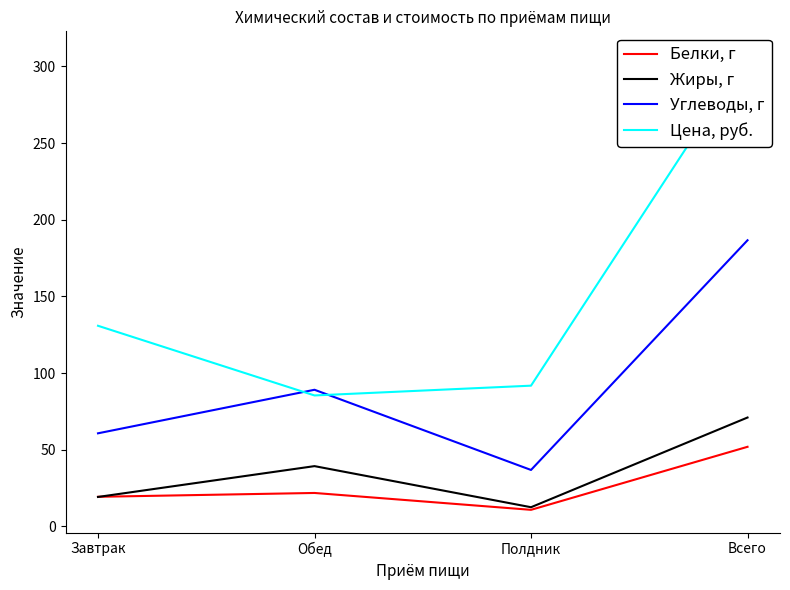

Which has a higher value, Обед or Завтрак?

Обед